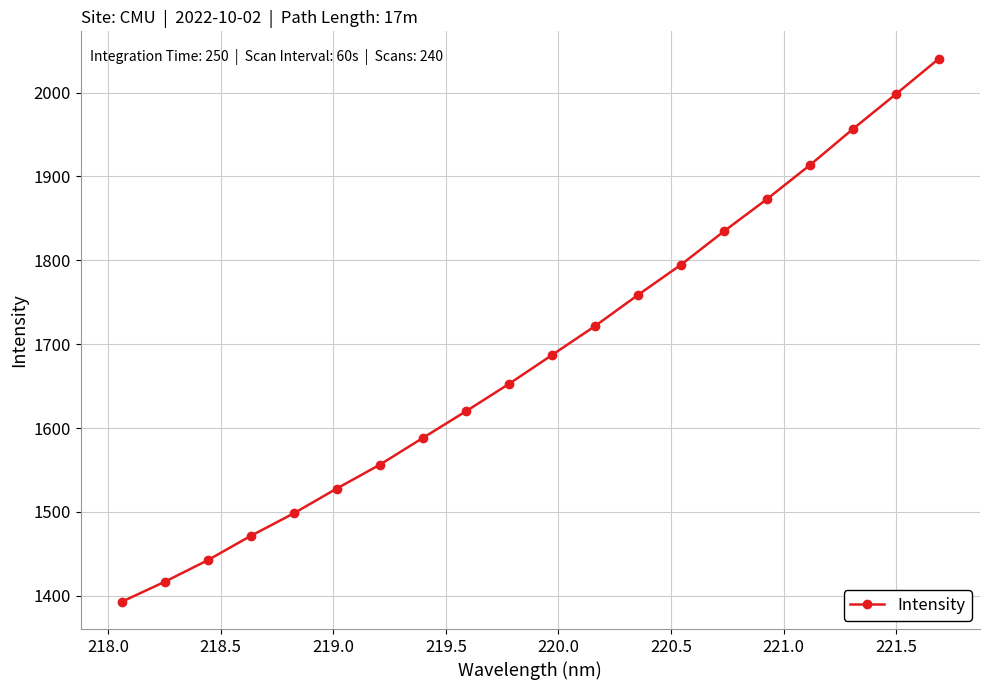

Reading left to right, what are all the values shown in this chart?

1392.7	1416.5	1442.3	1471.3	1498.2	1527.8	1556.2	1588.2	1620.0	1652.6	1687.1	1721.6	1758.8	1794.8	1834.8	1873.2	1913.8	1956.8	1998.5	2040.7